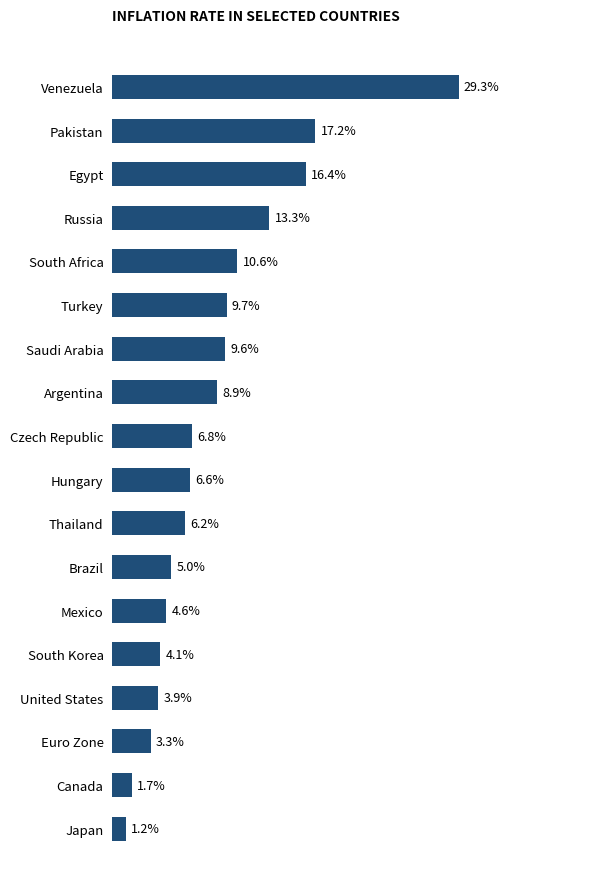

Which category has the lowest value across all series?

Japan